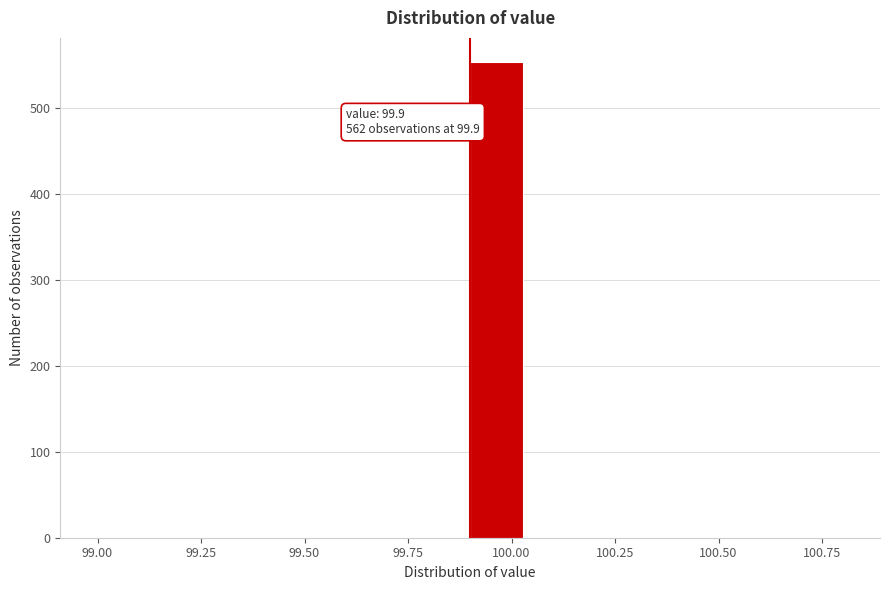

Read against the x-axis, roughly where is the centre of the tallest bar?

99.95